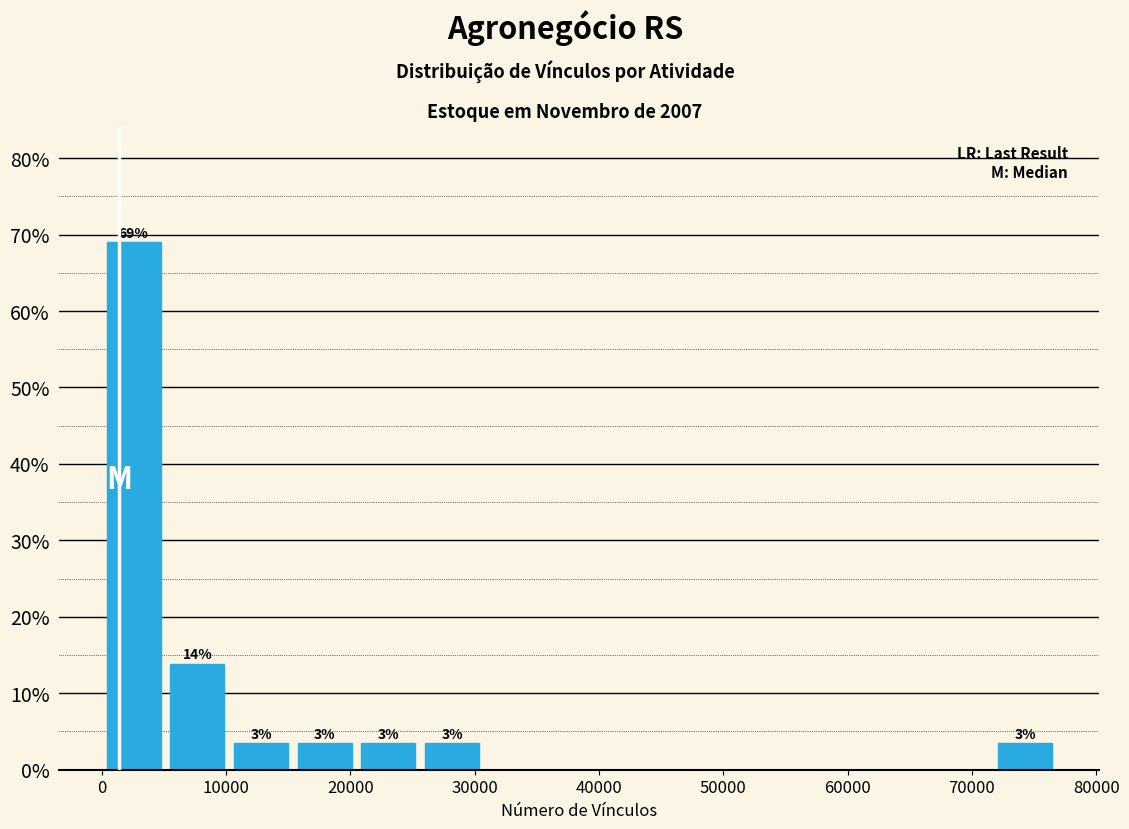

Which range on the x-axis has the tallest bar?

0 to 5000